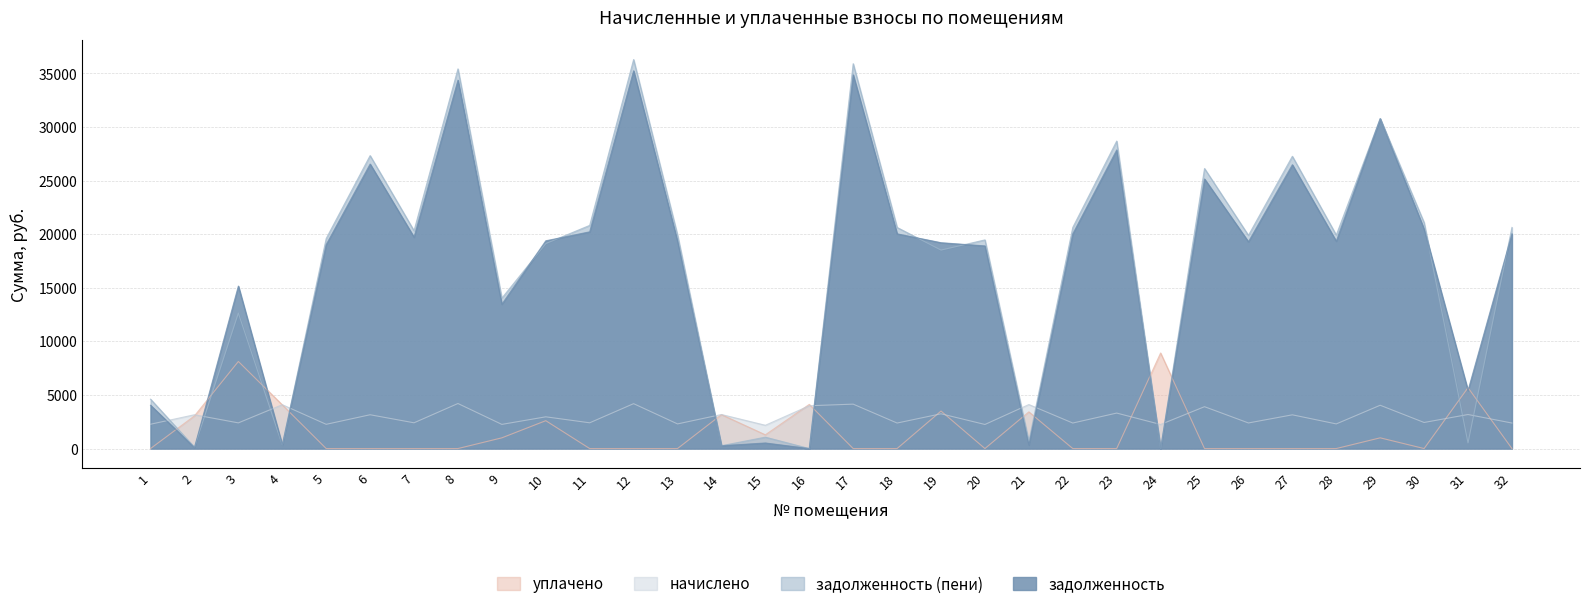

Is it true that начислено equals 3310.8 at 23?

True